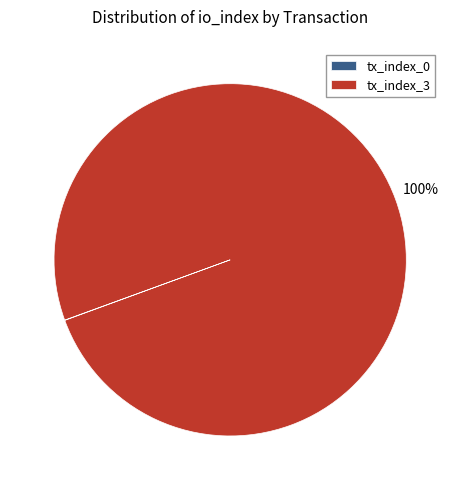

What is the majority slice?

tx_index_3